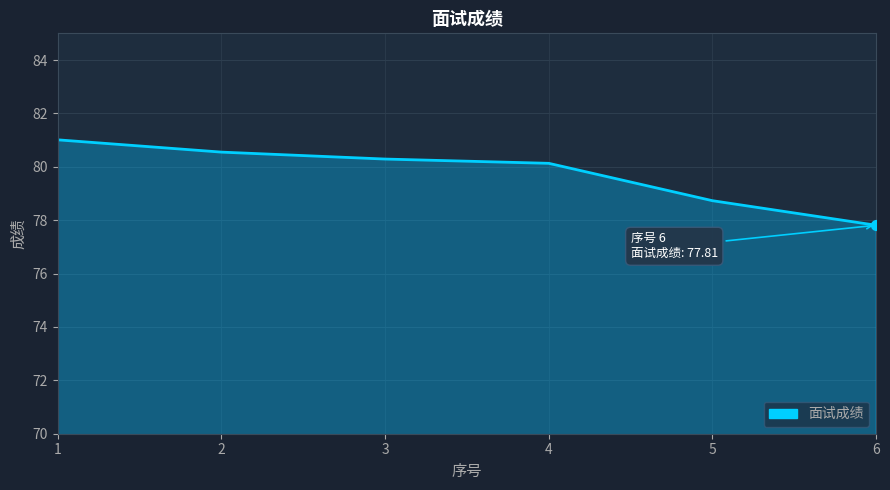

Approximately how many times larger is the value at 1 compared to 5?

1.0